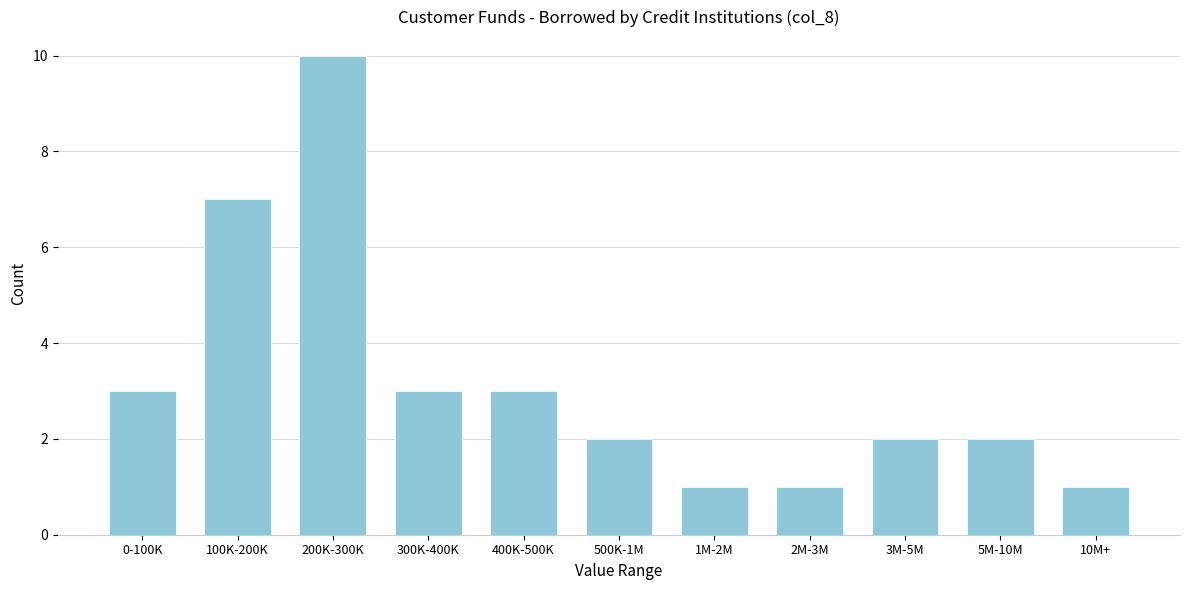

Reading left to right, what are all the values shown in this chart?

0-100K=3	100K-200K=7	200K-300K=10	300K-400K=3	400K-500K=3	500K-1M=2	1M-2M=1	2M-3M=1	3M-5M=2	5M-10M=2	10M+=1